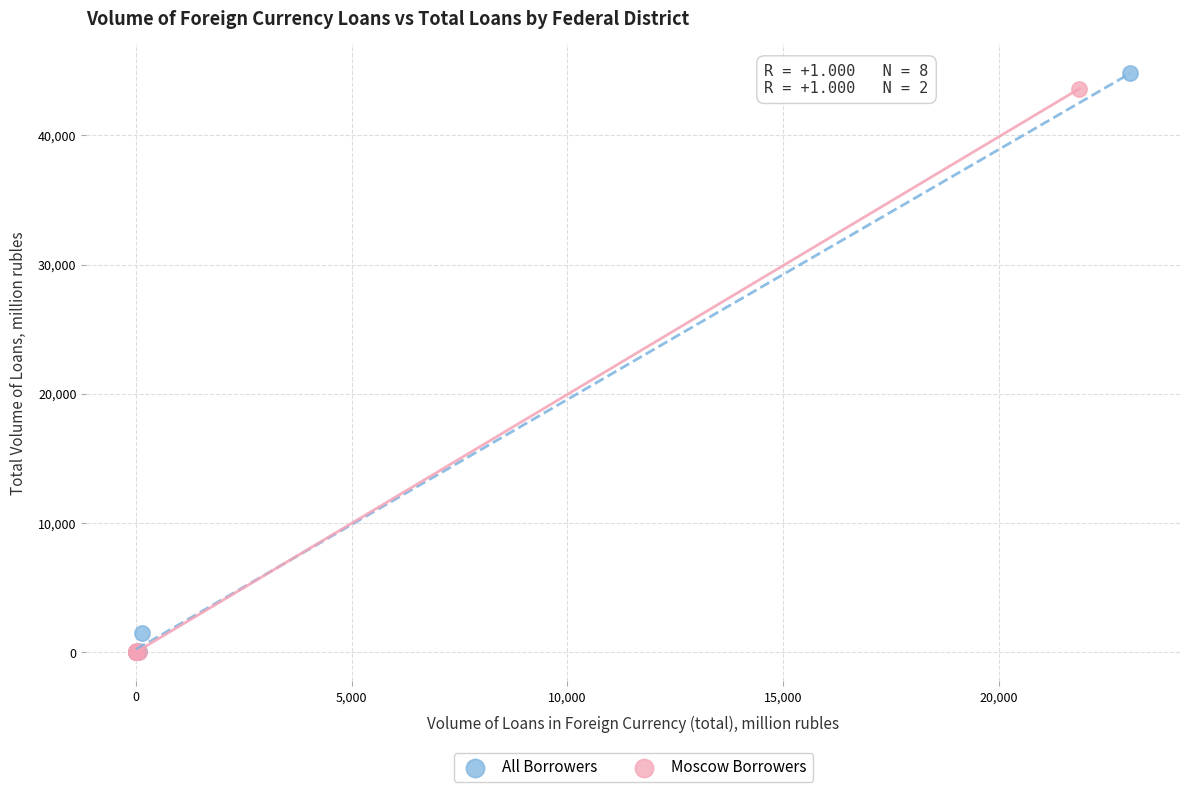

Which series has the largest Y range (max minus min)?

All Borrowers